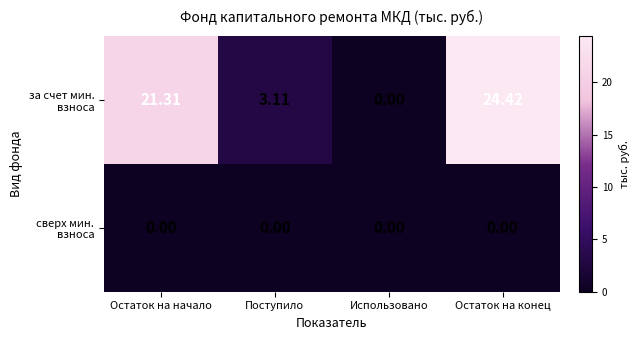

Which category has the highest value across all series?

Остаток на конец